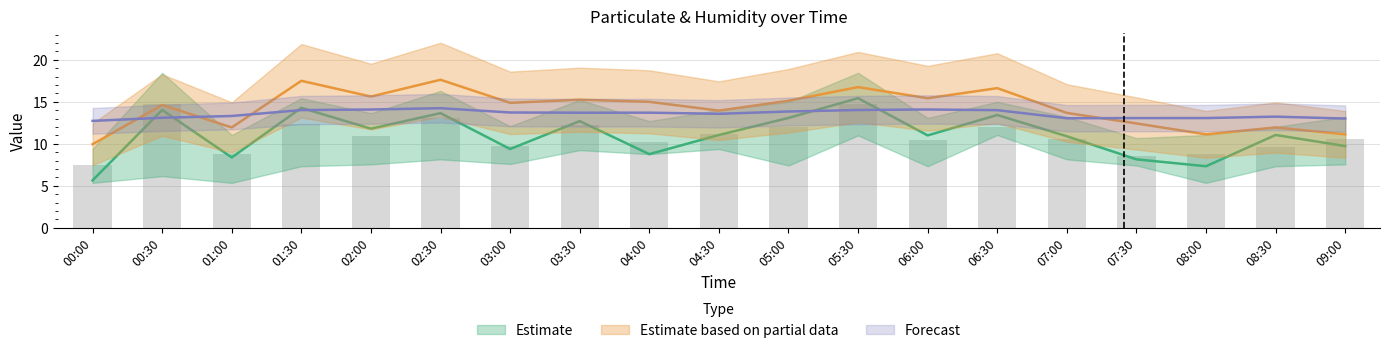

What position from the left is 07:00?

15